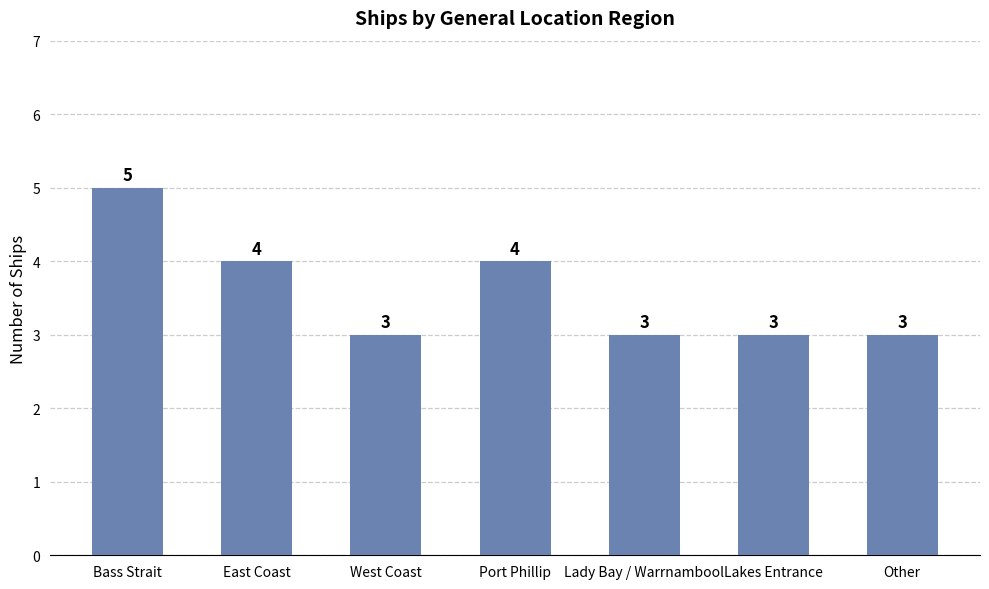

What value does the data have at Bass Strait?

5